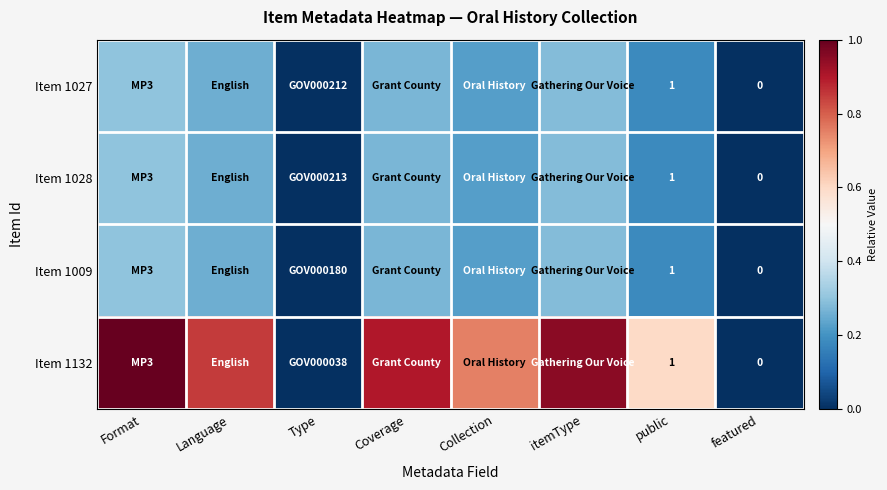

At how many categories does at least one series exceed 0?

6